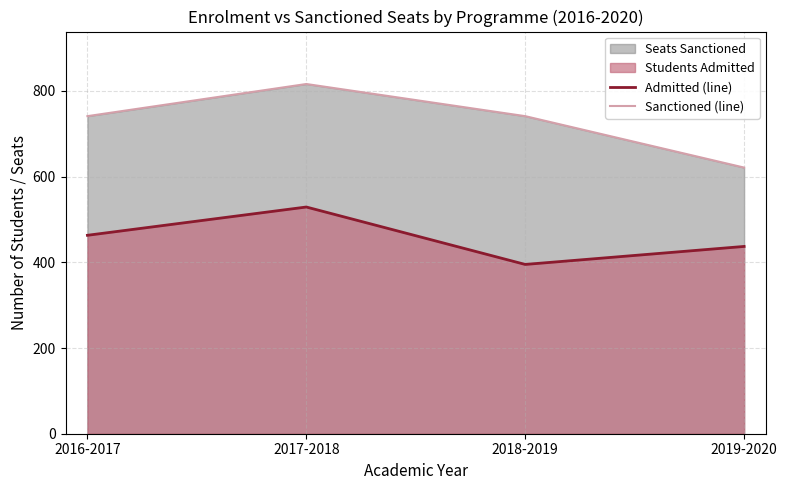

True or false: Admitted (line) has more than 1 interior local peaks.

False